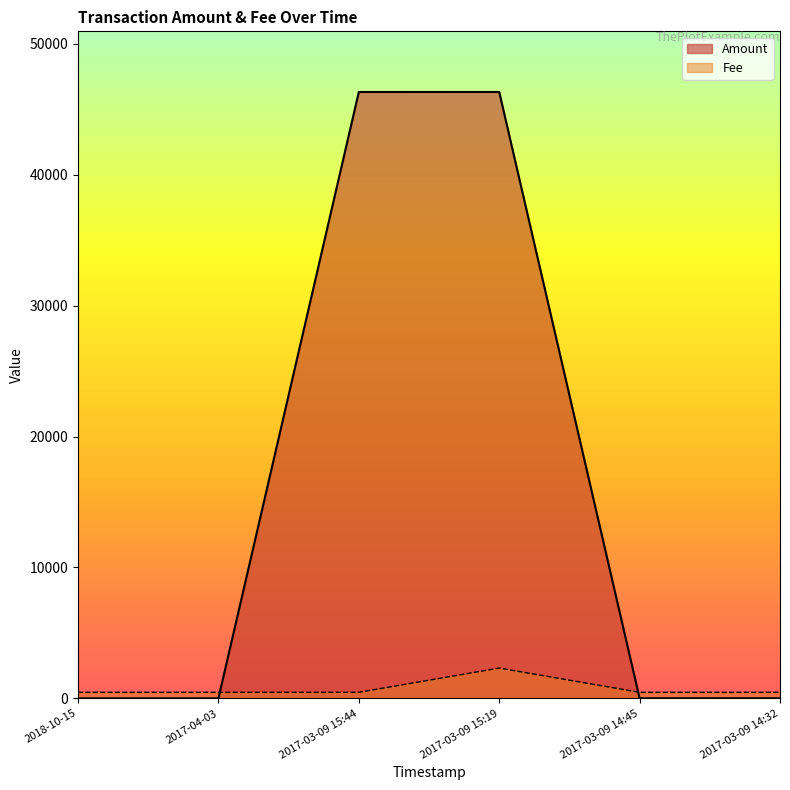

Where is Amount nearest to the value 23160?

2017-03-09 14:32